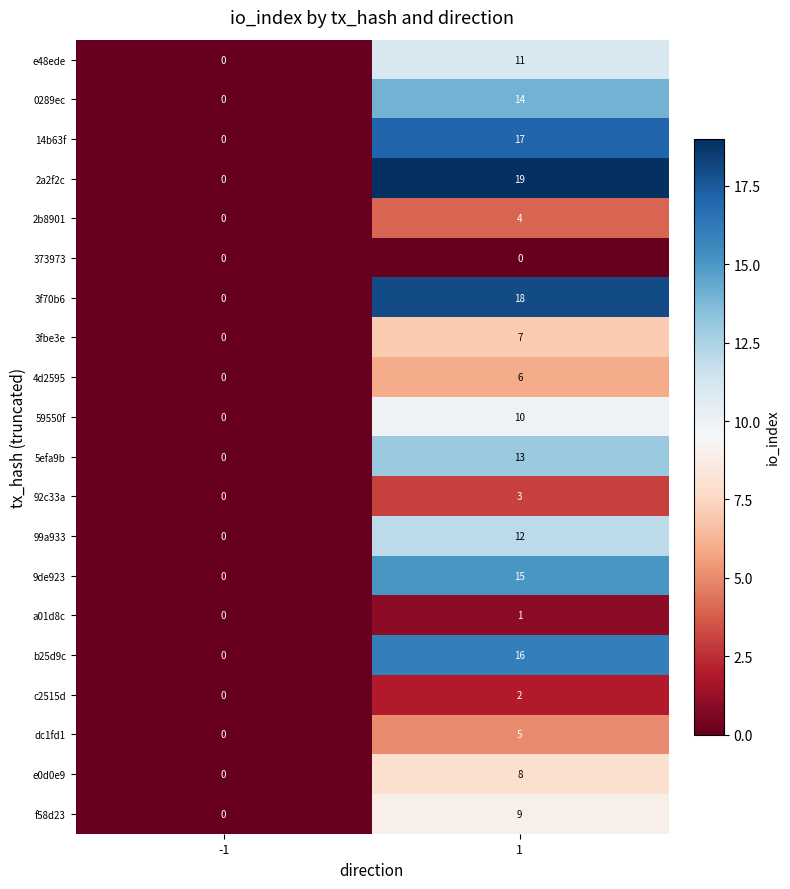

True or false: 14b63f has a value of 12 at 1.

False